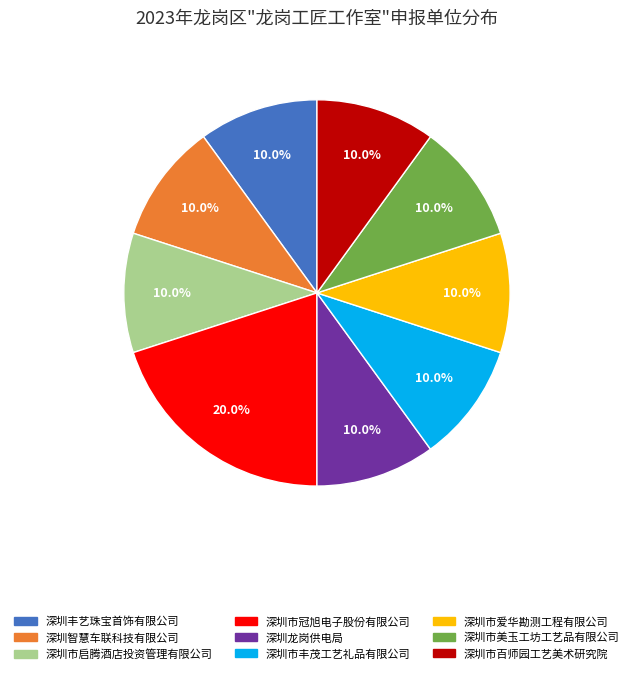

To the nearest percent, what percentage of the pie is 深圳市冠旭电子股份有限公司?

20%